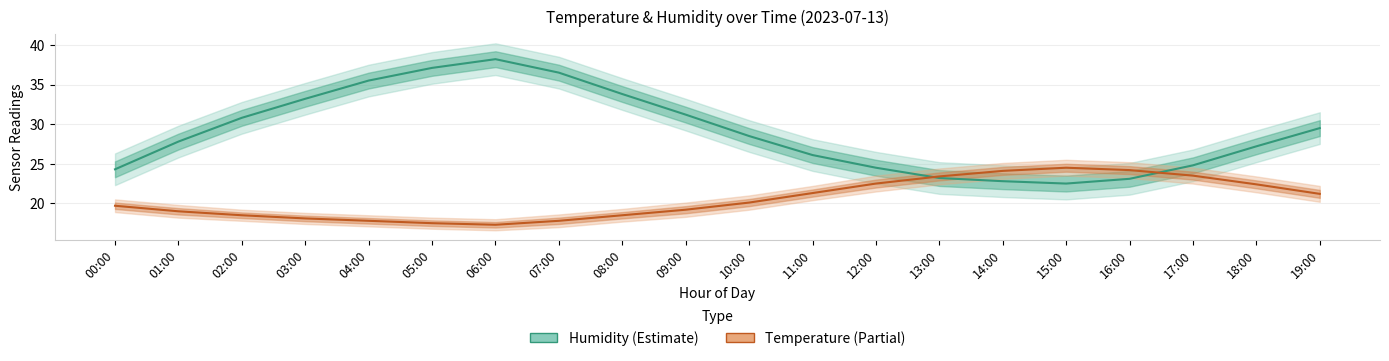

True or false: Humidity (Estimate) has a value of 7.7 at 00:00.

False